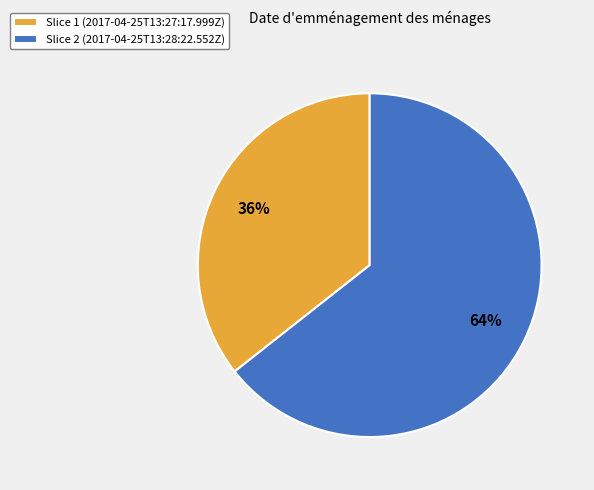

To the nearest percent, what portion does Slice 2 (2017-04-25T13:28:22.552Z) represent?

64%